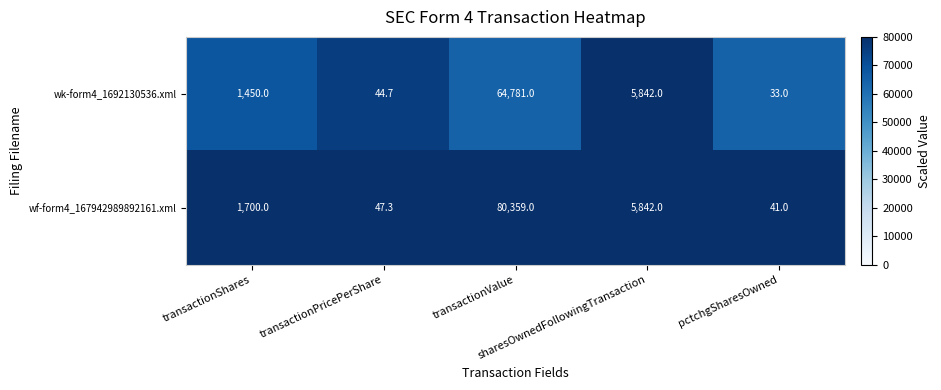

List the series in order of their overall mean, highest first.

wf-form4_167942989892161.xml, wk-form4_1692130536.xml